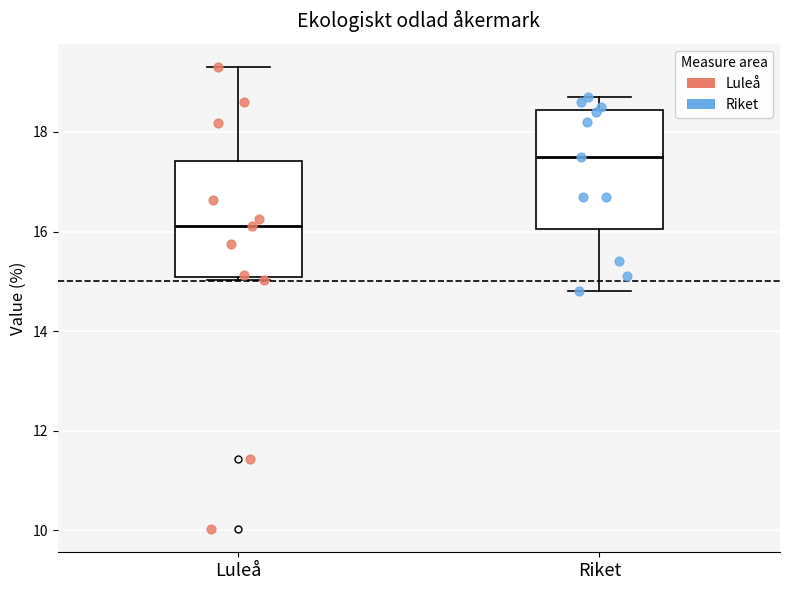

Reading left to right, read every box against the y-axis: the position of its median line, the range the box covers, and the ends of its whiskers. The values are not printed on the chart, so give them approximately, as read against the axis.

Luleå: median 16.2, box 15.0 to 17.4, whiskers 15.0 to 19.4
Riket: median 17.6, box 16.0 to 18.4, whiskers 14.8 to 18.8